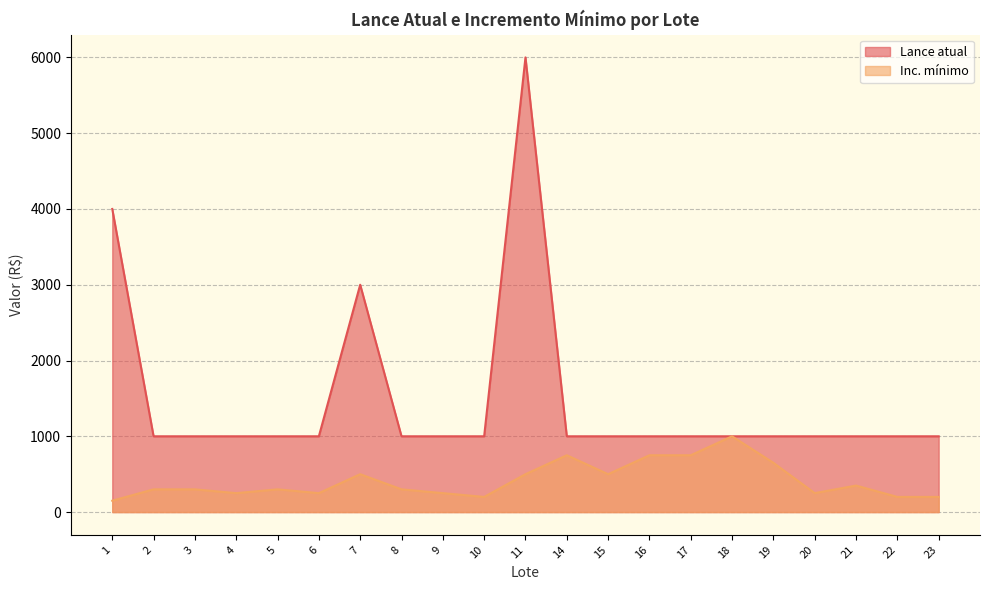

Reading right to left, transcribe all the data shown in this chart.

Lance atual: 23=1000	22=1000	21=1000	20=1000	19=1000	18=1000	17=1000	16=1000	15=1000	14=1000	11=6000	10=1000	9=1000	8=1000	7=3000	6=1000	5=1000	4=1000	3=1000	2=1000	1=4000
Inc. mínimo: 23=200	22=200	21=350	20=250	19=650	18=1000	17=750	16=750	15=500	14=750	11=500	10=200	9=250	8=300	7=500	6=250	5=300	4=250	3=300	2=300	1=150